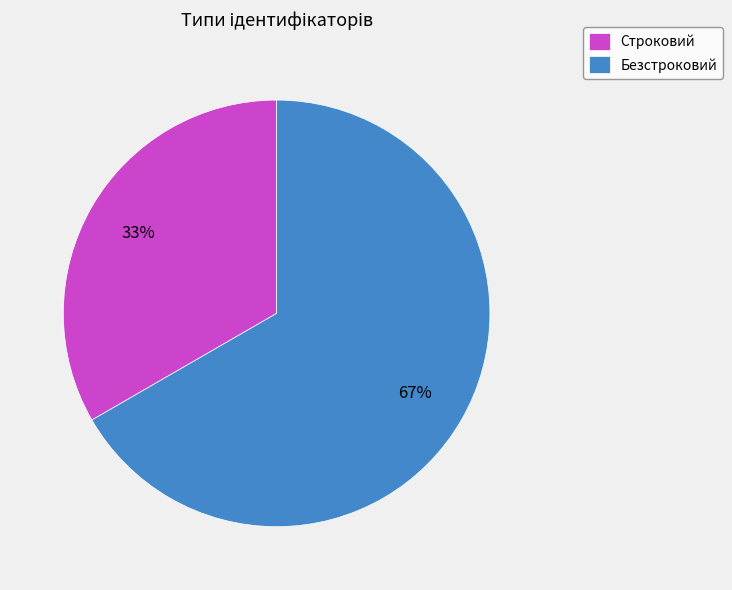

How many slices are in this pie chart?

2